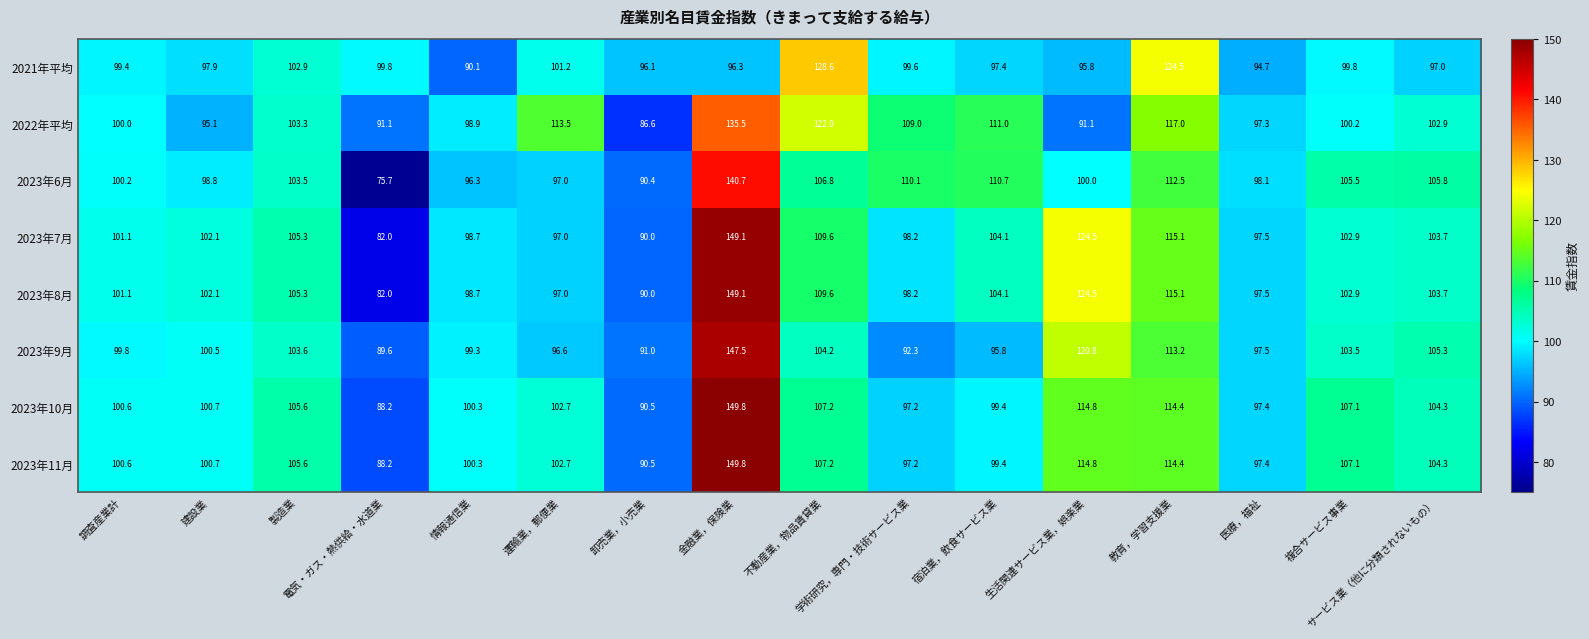

What is the minimum value shown in the chart?

75.7